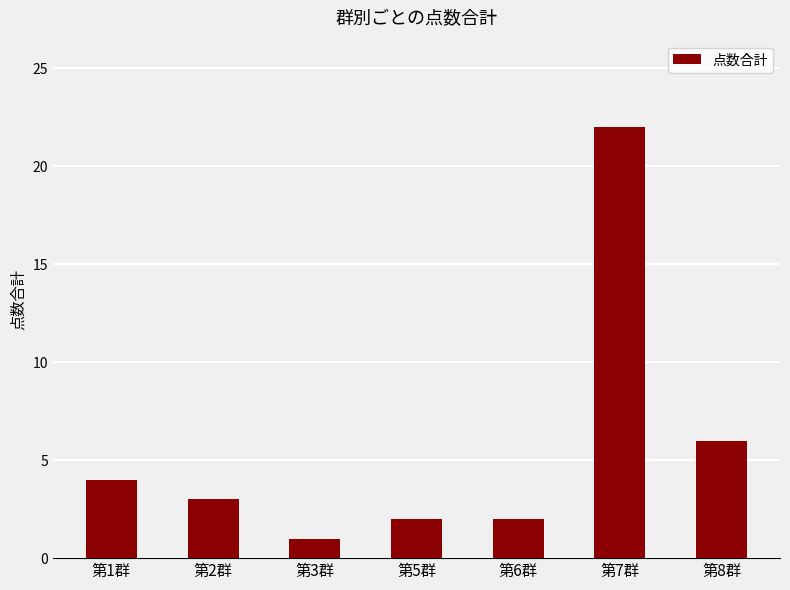

What is the smallest value displayed?

1